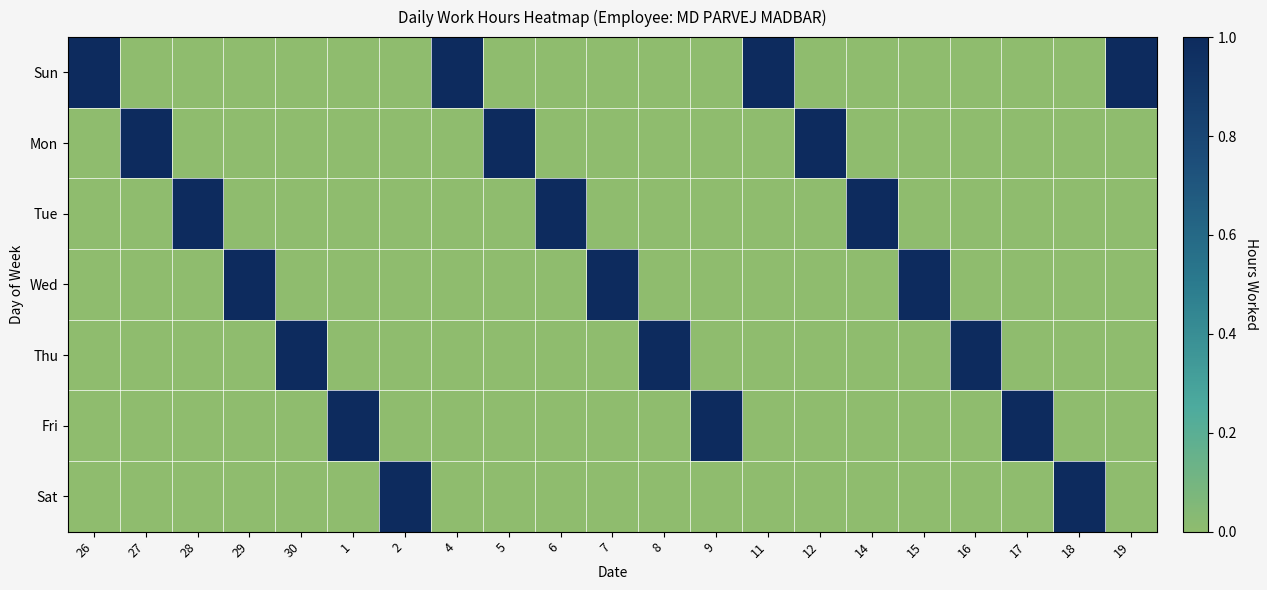

Between 27 and 30, which series saw the biggest shift?

Mon